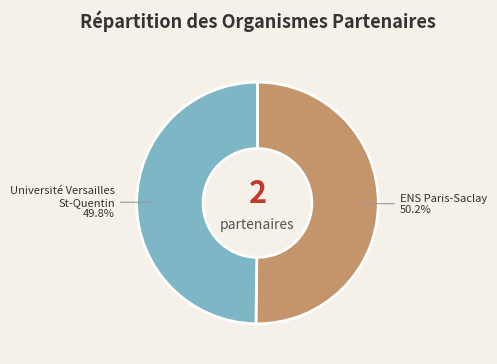

How many segments does this pie chart have?

2